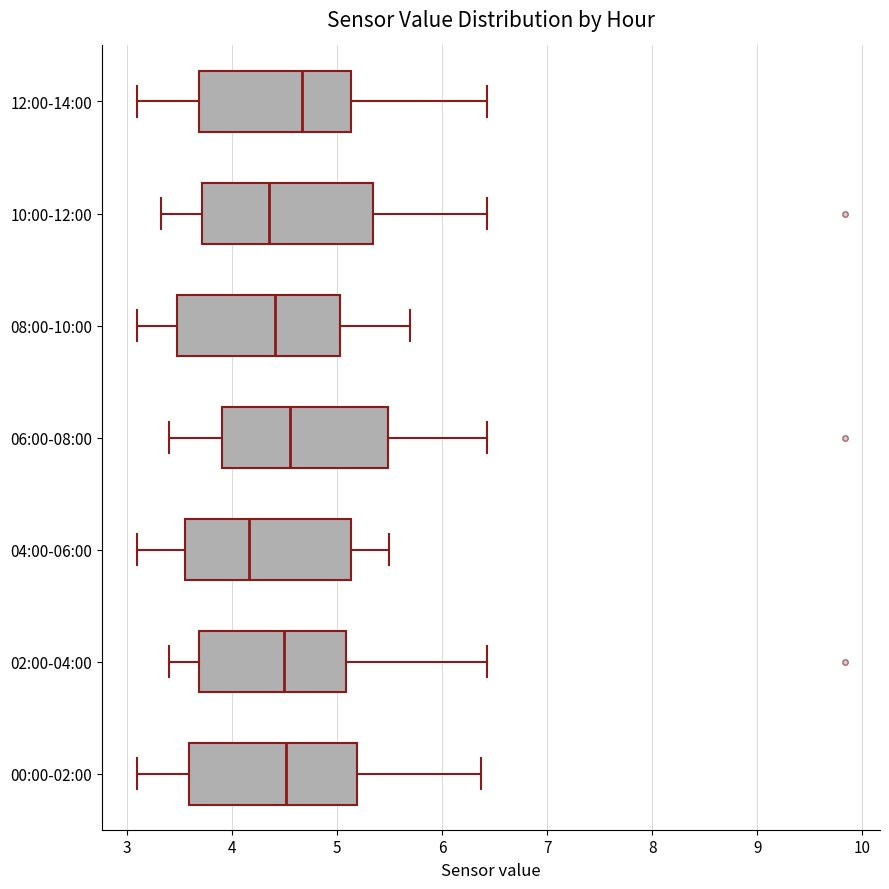

Where does the left whisker of the box for 00:00-02:00 end on the x-axis? The values are not printed on the chart, so give them approximately, as read against the axis.

3.1